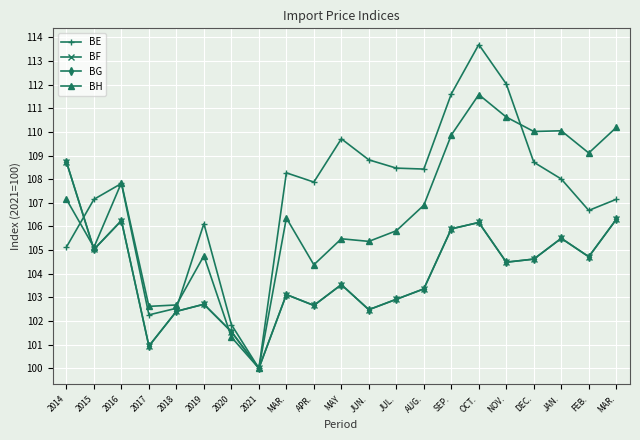

What is the total value across all series at NOV.?

431.6